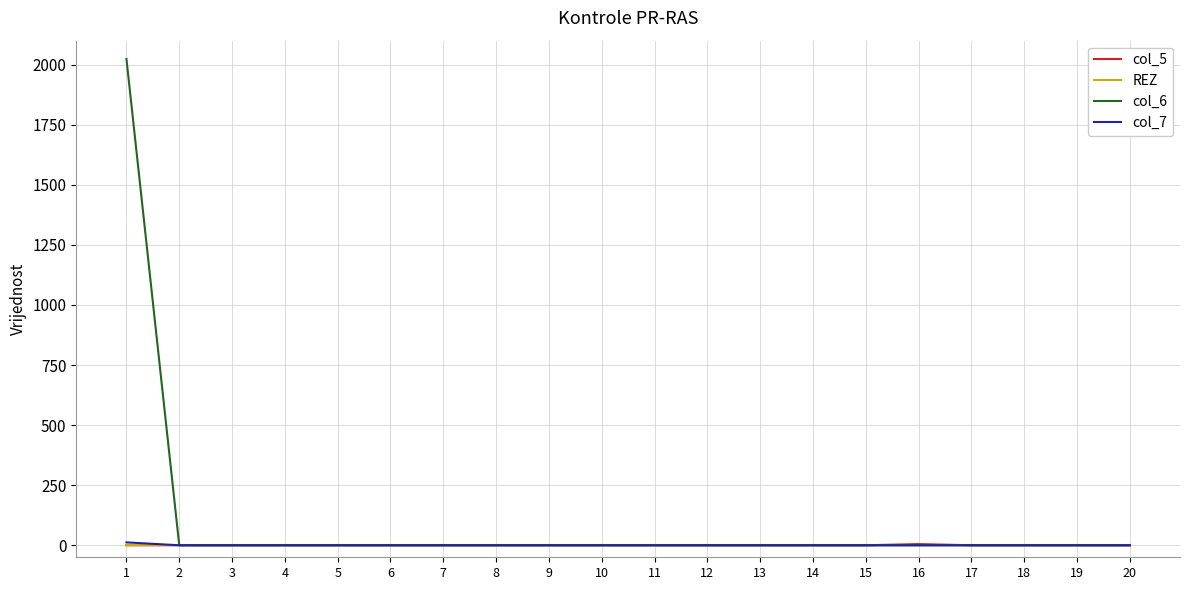

Which series has the largest range (max minus min)?

col_6